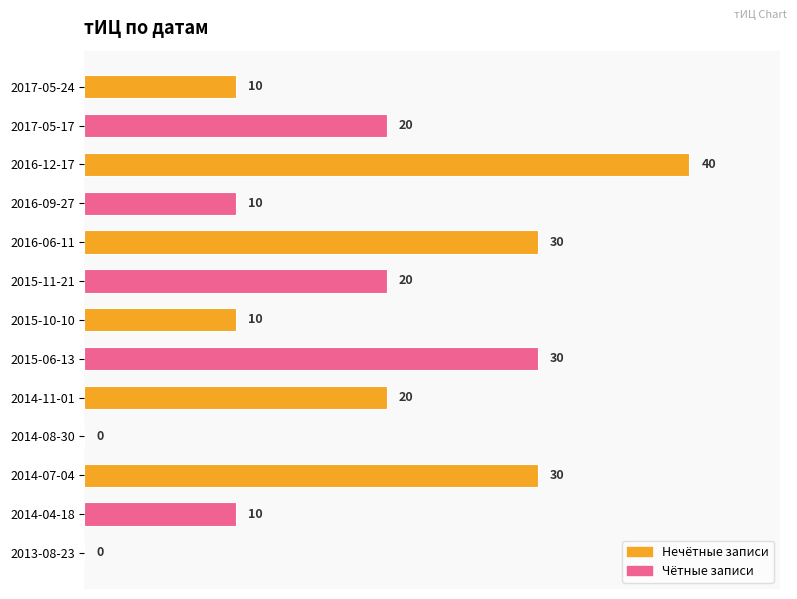

How many values are above zero?

11